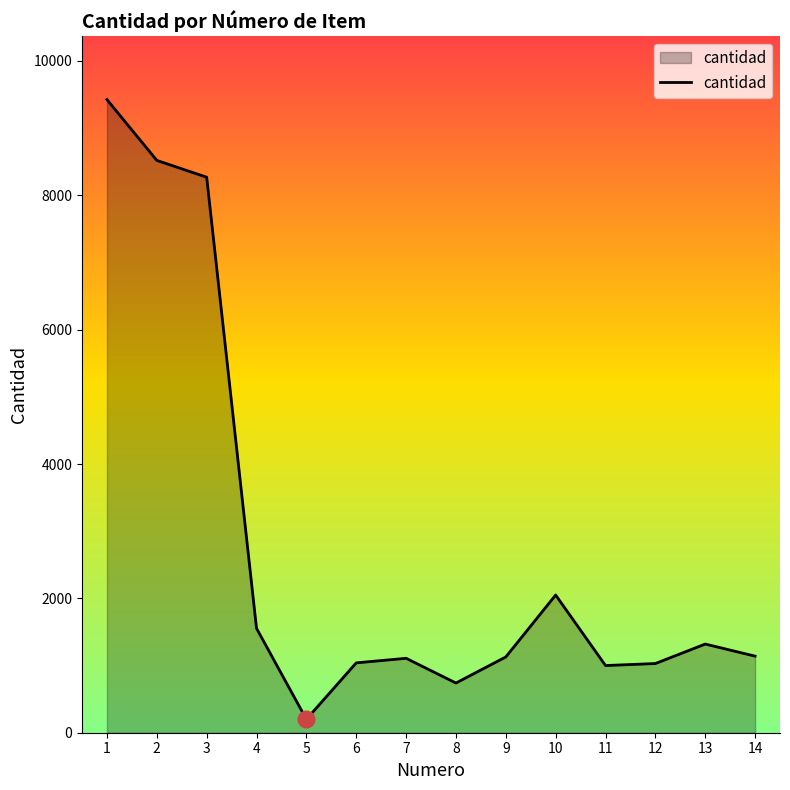

At which label does the data first exceed 1140?

1